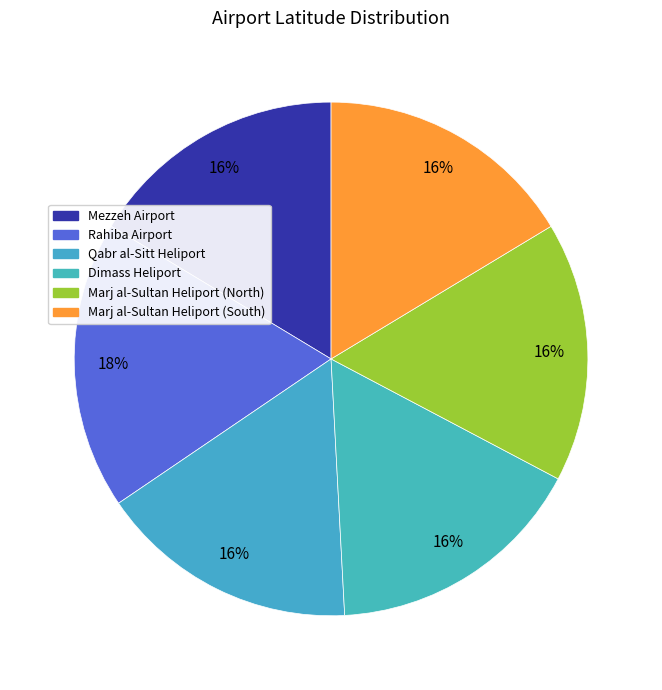

What portion of the pie excludes Qabr al-Sitt Heliport?

83.7%